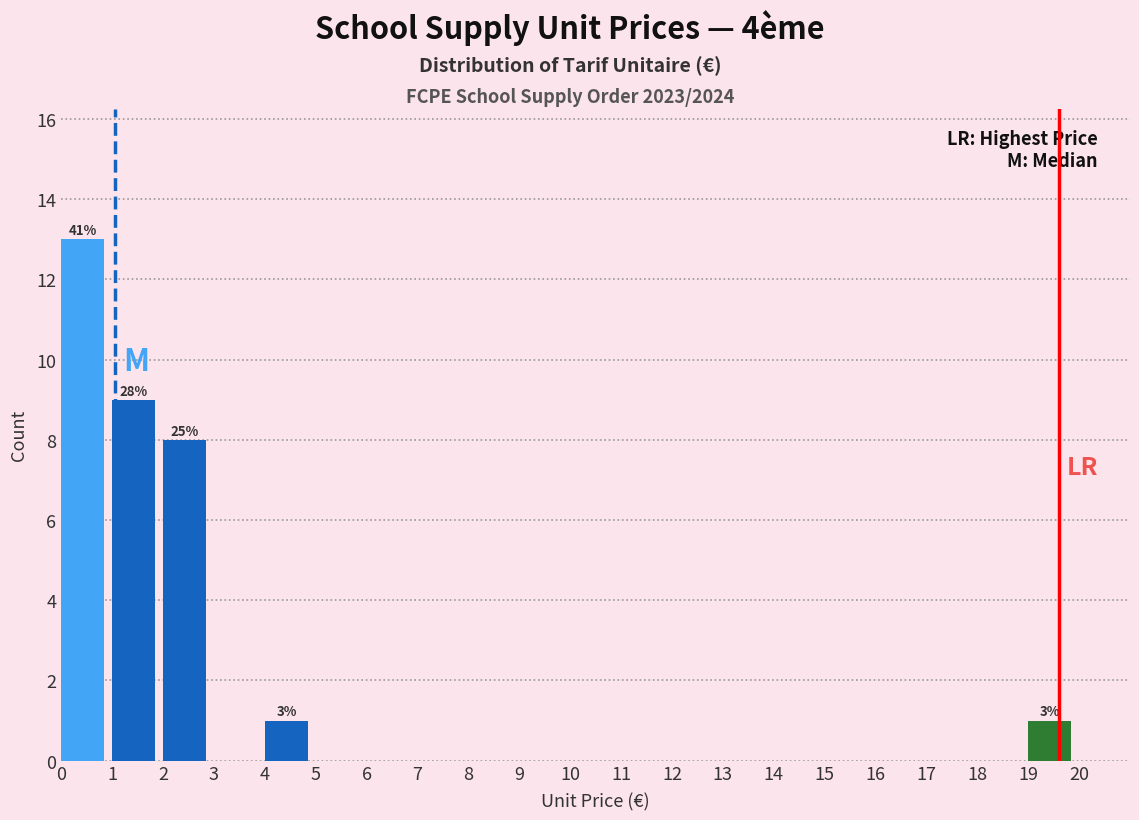

Over which range of the x-axis is the bar tallest?

0 to 1